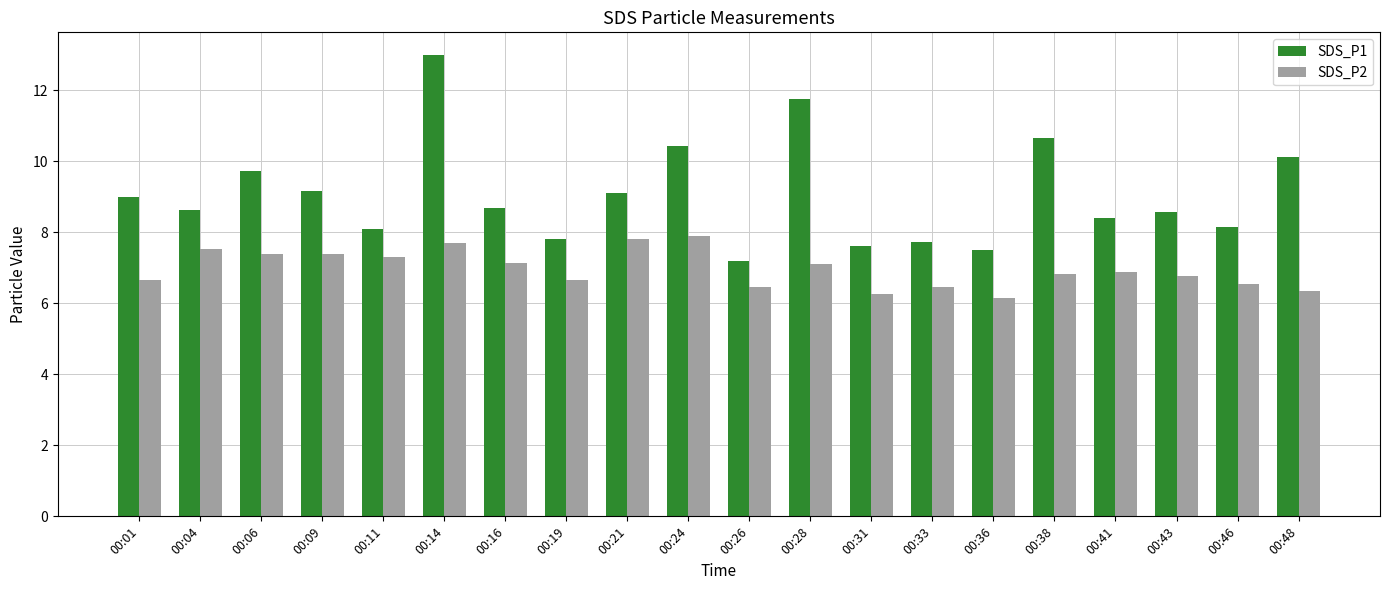

What is the lowest value of the SDS_P1 series?

7.2